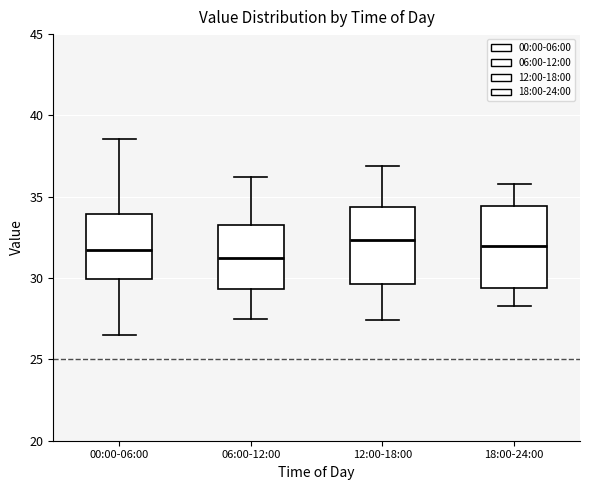

Where does the median line of the box for 12:00-18:00 sit on the y-axis? The values are not printed on the chart, so give them approximately, as read against the axis.

32.5